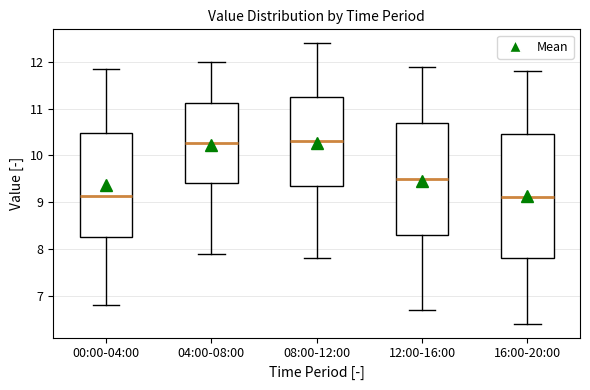

Reading left to right, read every box against the y-axis: the position of its median line, the range the box covers, and the ends of its whiskers. The values are not printed on the chart, so give them approximately, as read against the axis.

00:00-04:00: median 9.1, box 8.2 to 10.5, whiskers 6.8 to 11.9
04:00-08:00: median 10.3, box 9.4 to 11.1, whiskers 7.9 to 12.0
08:00-12:00: median 10.3, box 9.4 to 11.3, whiskers 7.8 to 12.4
12:00-16:00: median 9.5, box 8.3 to 10.7, whiskers 6.7 to 11.9
16:00-20:00: median 9.1, box 7.8 to 10.5, whiskers 6.4 to 11.8